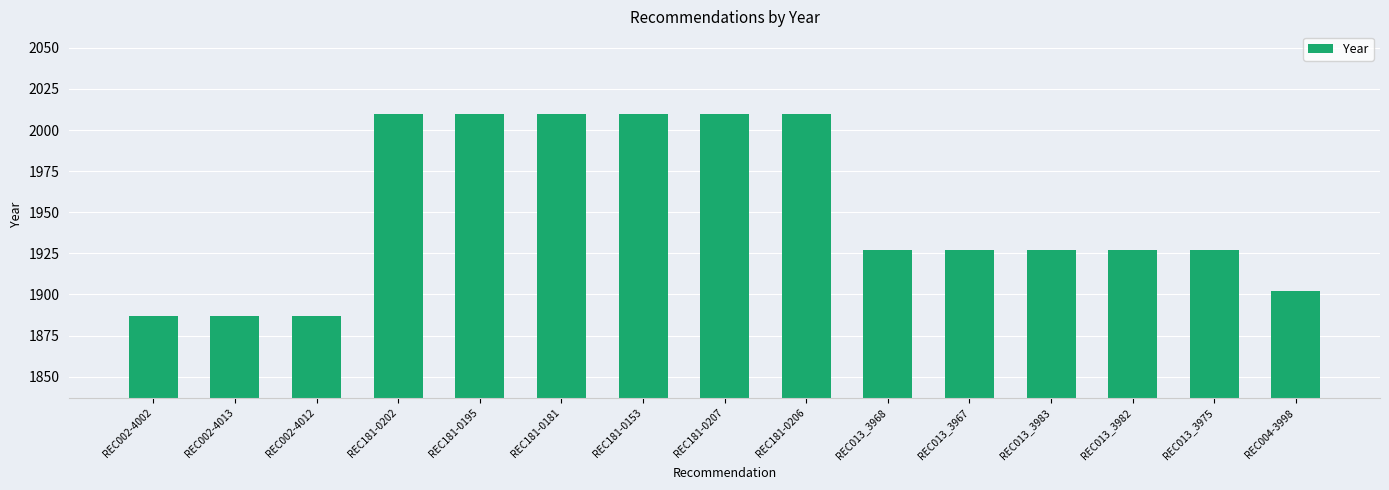

What is the sum of the values at REC013_3982 and REC002-4012?

3814